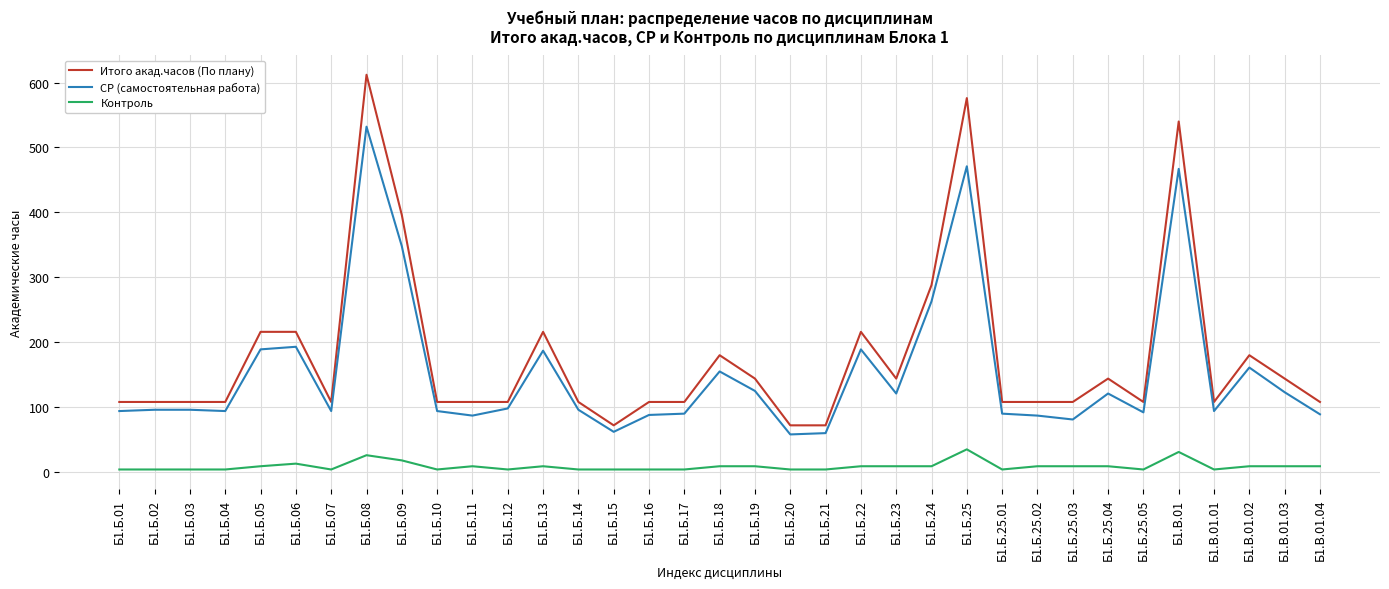

What are all the series names shown in the legend?

Итого акад.часов (По плану), СР (самостоятельная работа), Контроль